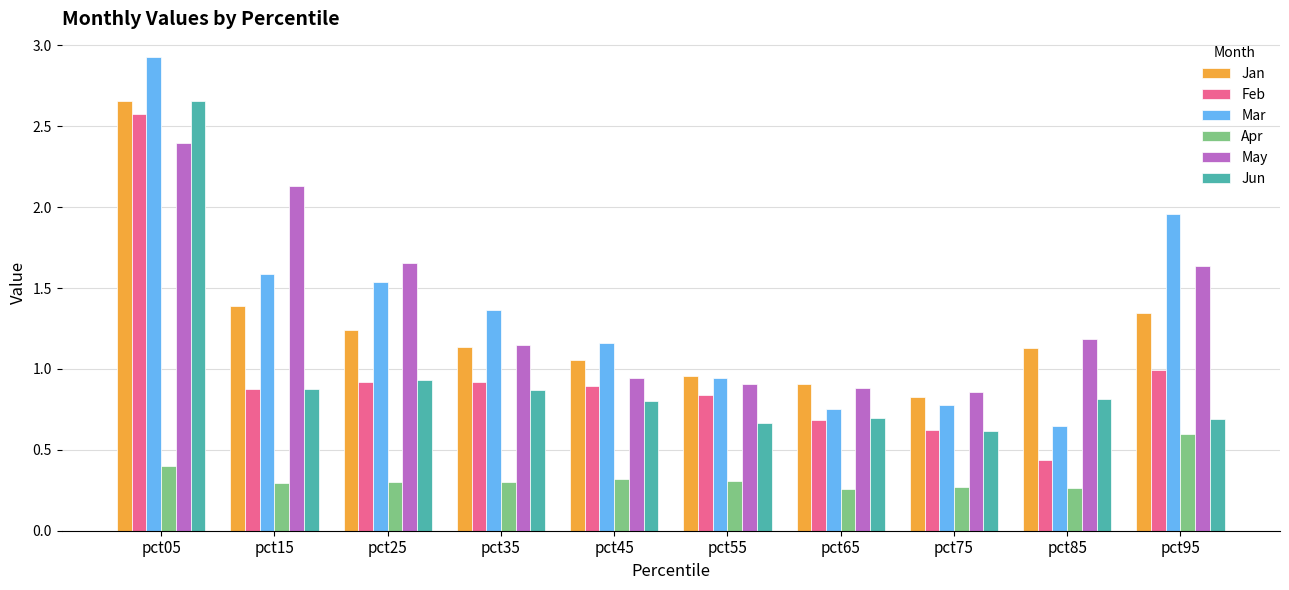

What are all the series names shown in the legend?

Jan, Feb, Mar, Apr, May, Jun